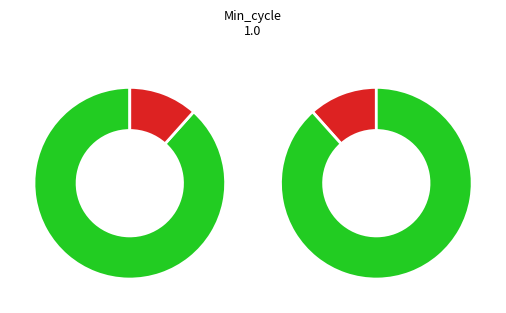

Does 6 account for over 50% of the chart?

No